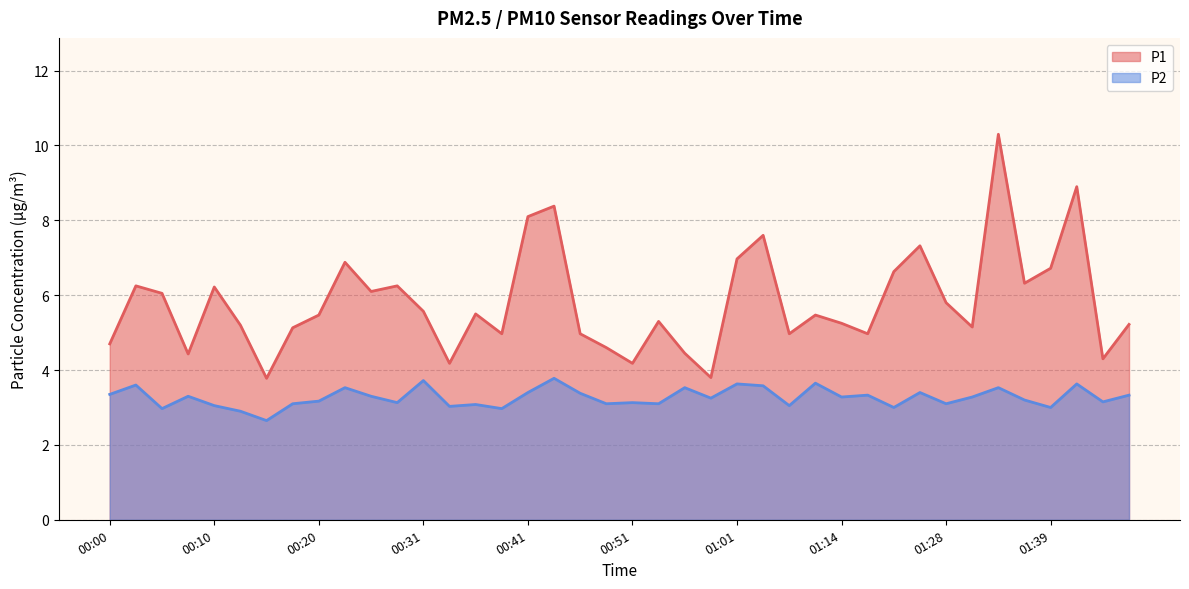

What is the label of the 35th point from the right?

00:13